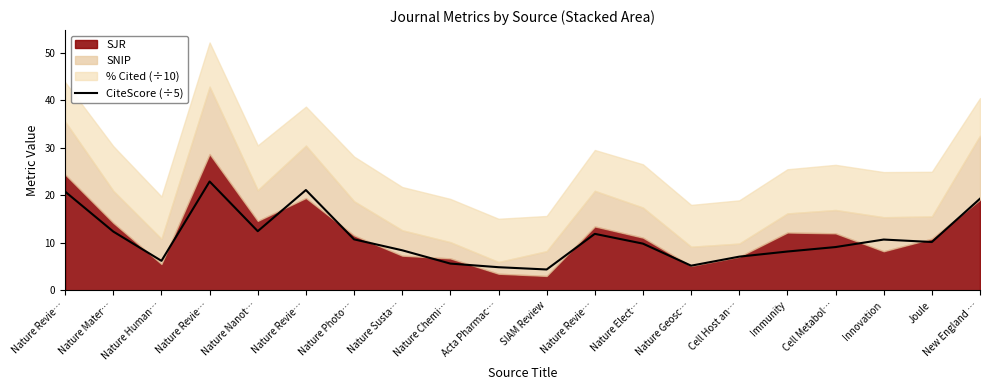

List the labels in order of value, smallest first.

SIAM Review, Acta Pharmac…, Nature Geosc…, Nature Chemi…, Nature Human…, Cell Host an…, Immunity, Nature Susta…, Cell Metabol…, Nature Elect…, Joule, Innovation, Nature Photo…, Nature Revie…, Nature Mater…, Nature Nanot…, New England …, Nature Revie…, Nature Revie…, Nature Revie…